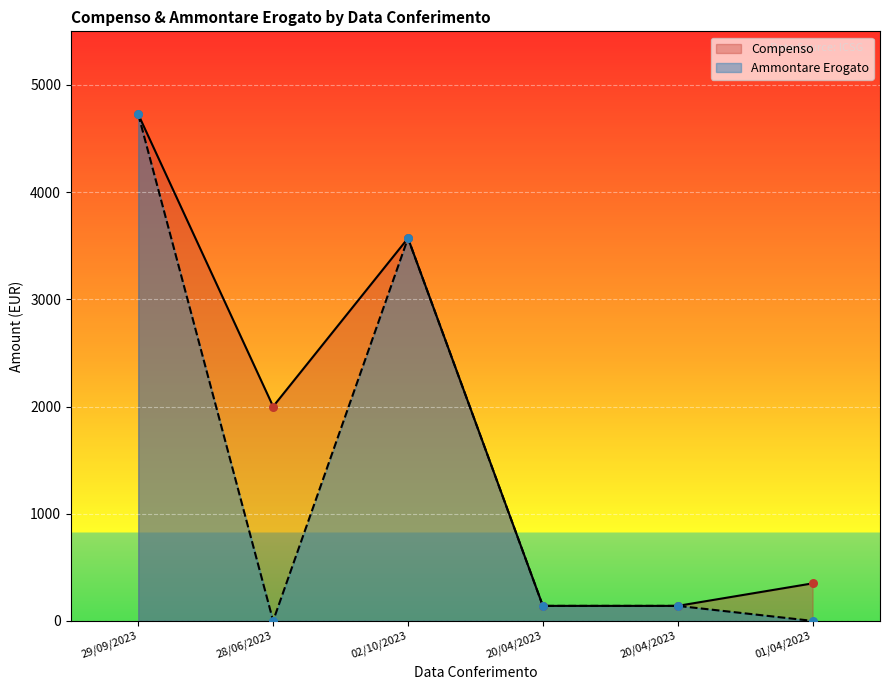

At how many categories does at least one series exceed 4365?

1